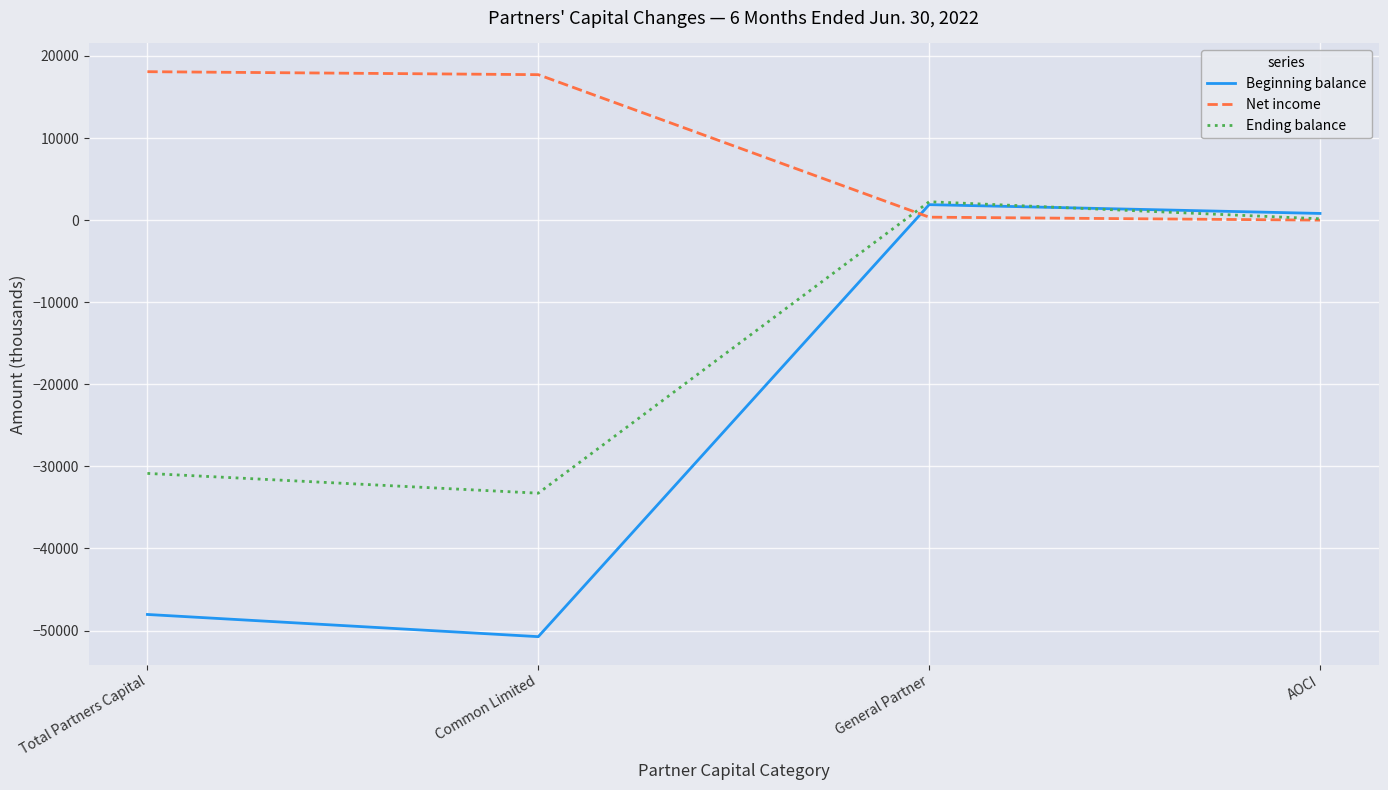

List the labels in order of Beginning balance value, smallest first.

Common Limited, Total Partners Capital, AOCI, General Partner